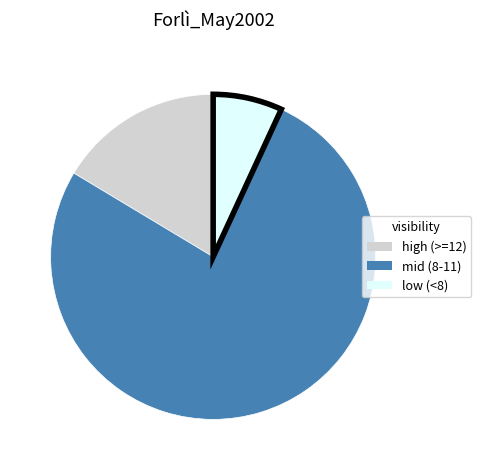

How many slices are in this pie chart?

3